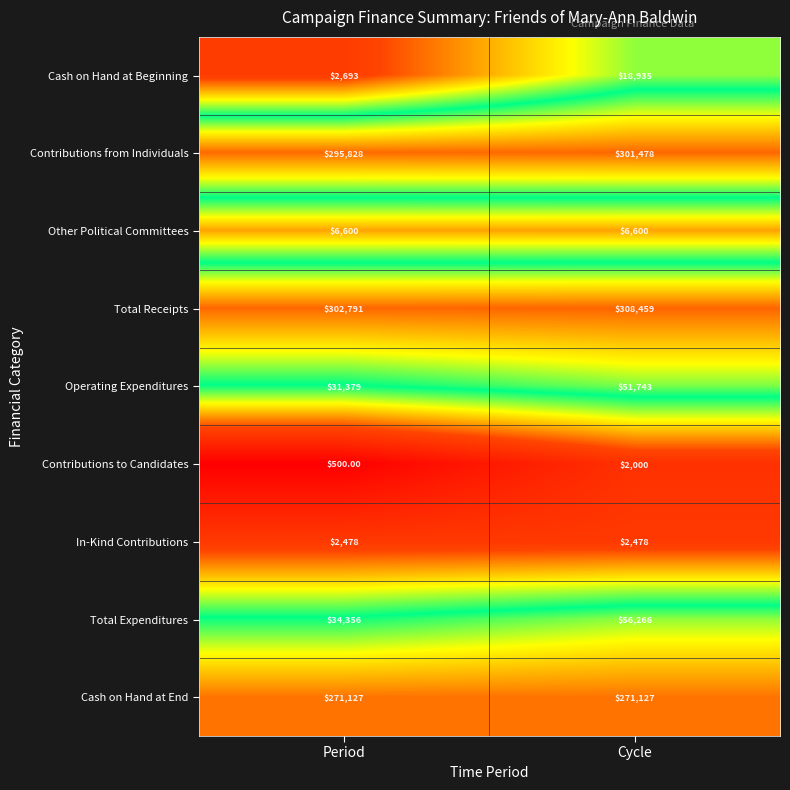

At which label is Cash on Hand at Beginning closest to 10814?

Period